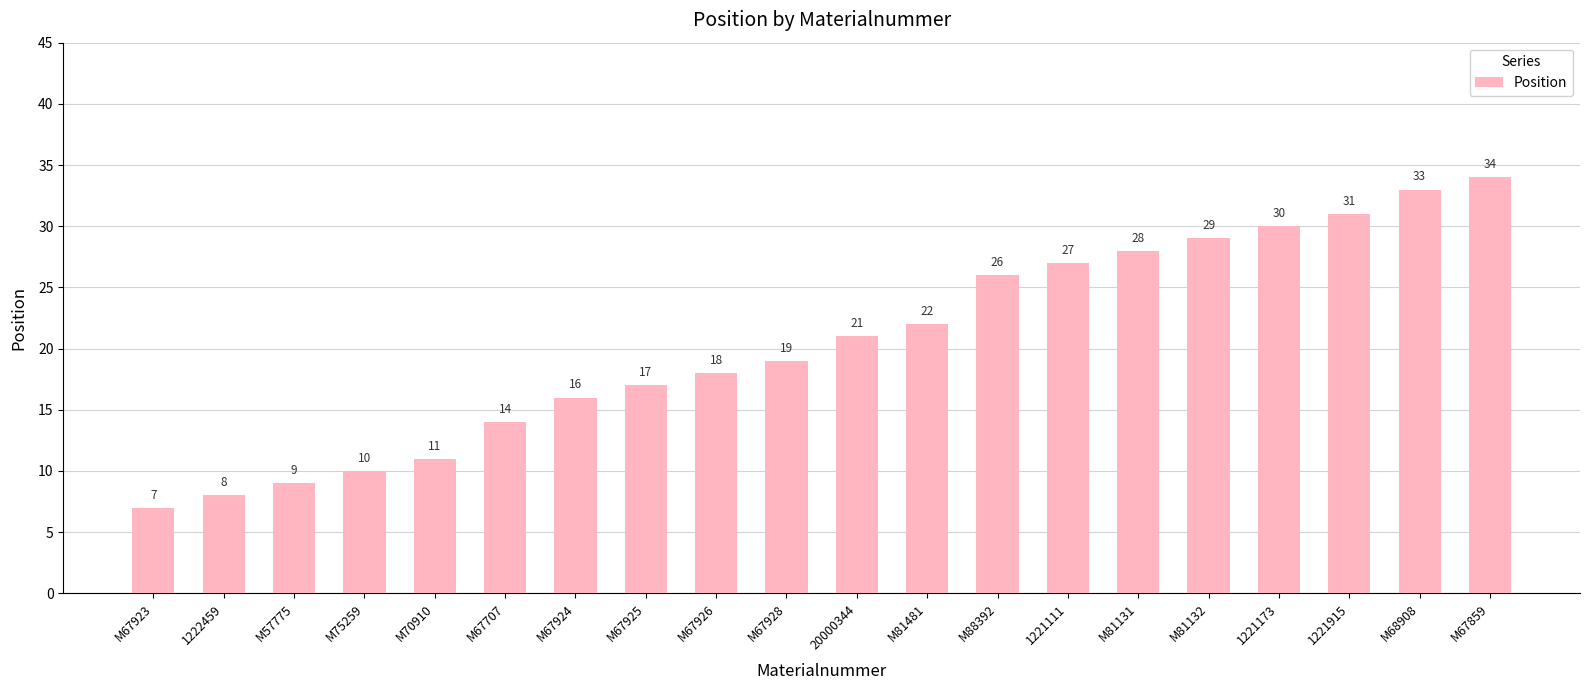

Count the number of data series in this chart.

1